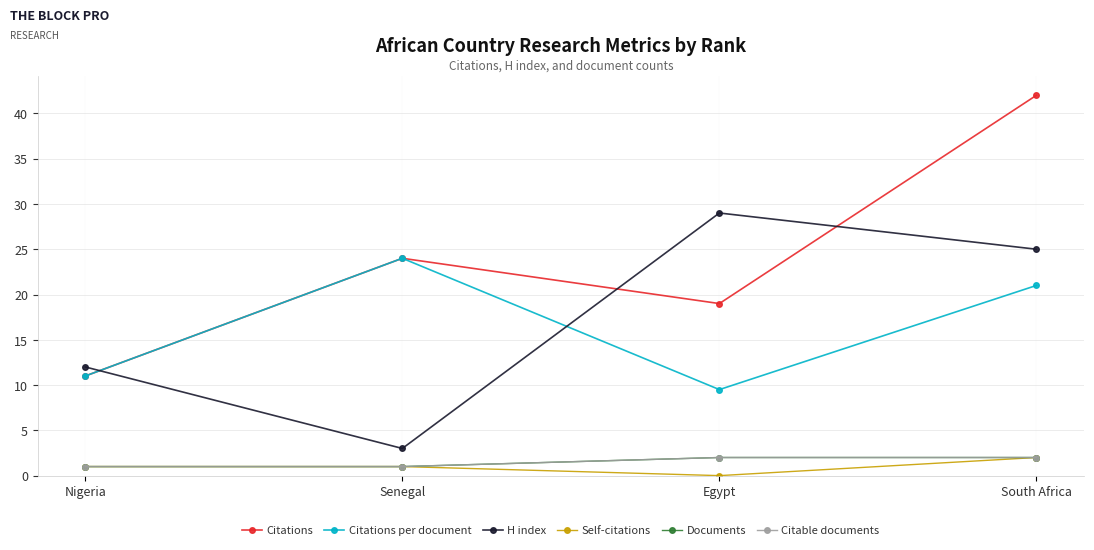

Reading left to right, what are all the values shown in this chart?

Citations: 11.0	24.0	19.0	42.0
Citations per document: 11.0	24.0	9.5	21.0
H index: 12.0	3.0	29.0	25.0
Self-citations: 1.0	1.0	0.0	2.0
Documents: 1.0	1.0	2.0	2.0
Citable documents: 1.0	1.0	2.0	2.0